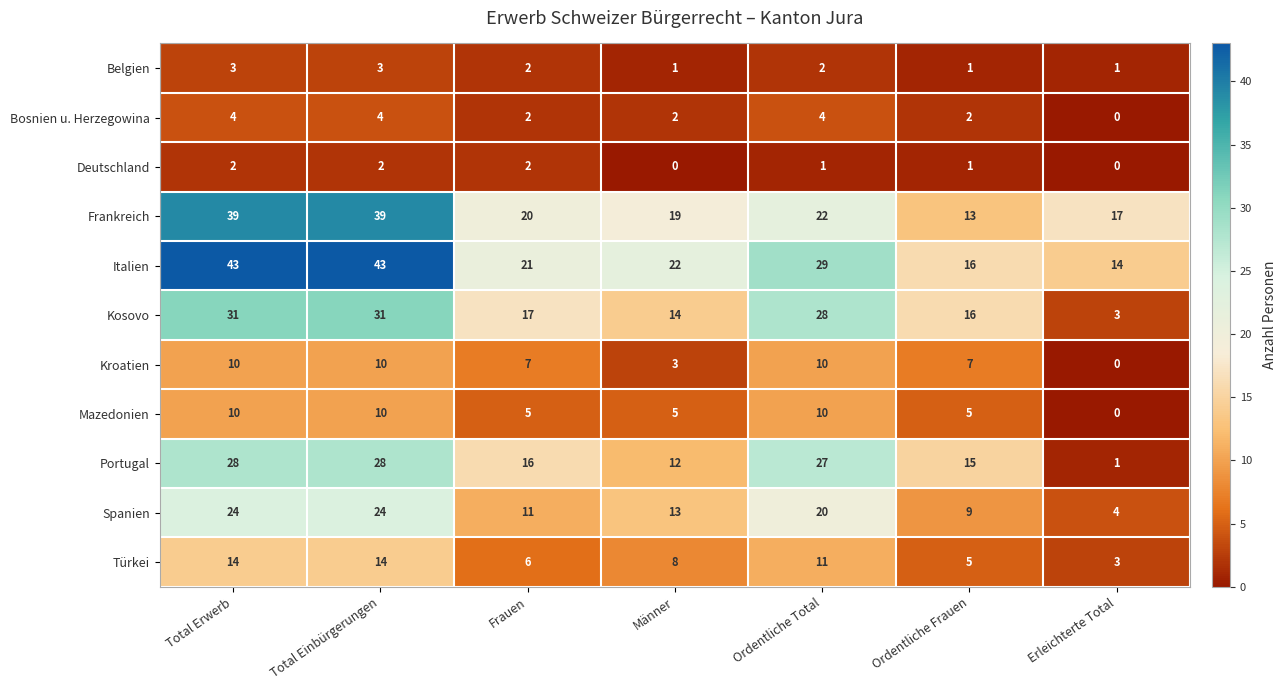

Is it true that Belgien equals 3 at Total Erwerb?

True